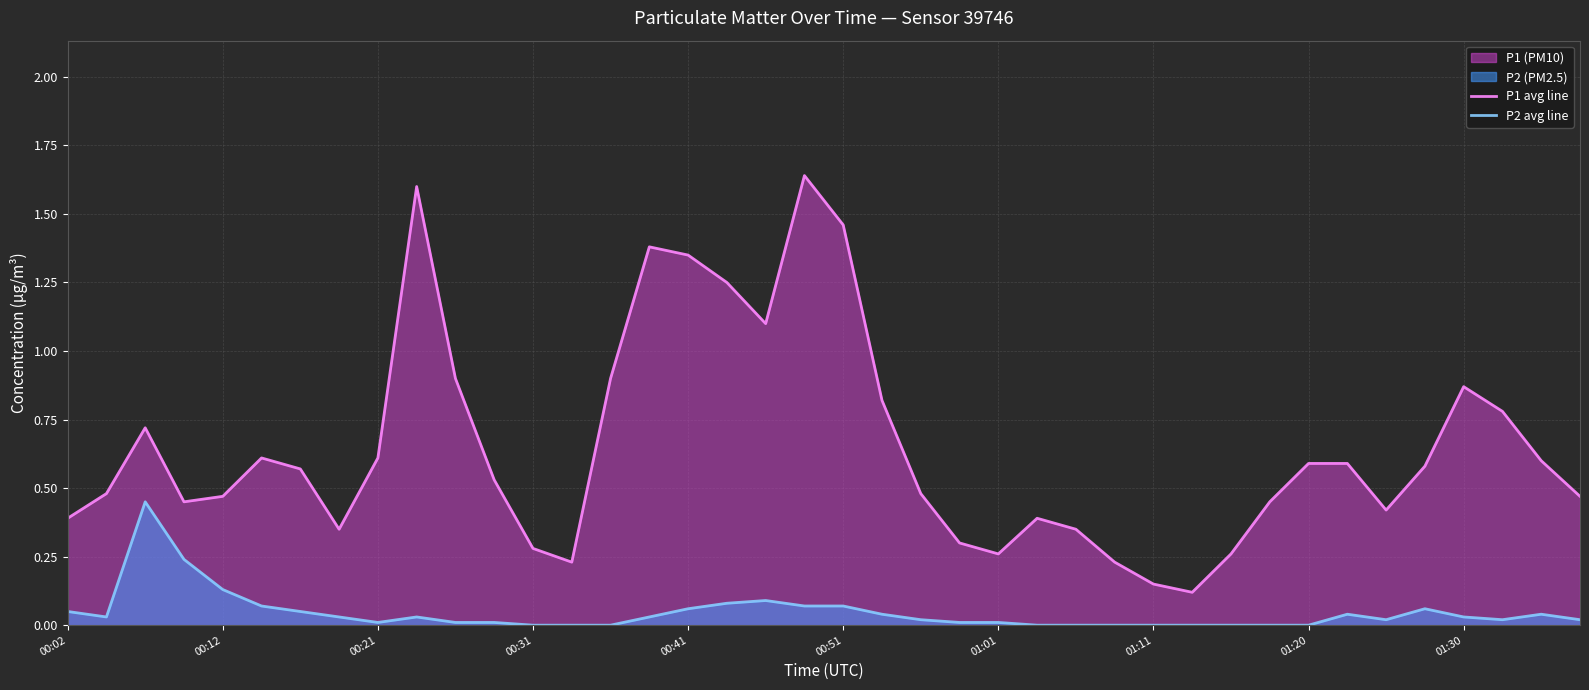

Rank the series by their maximum value, from highest to lowest.

P1 avg line, P2 avg line